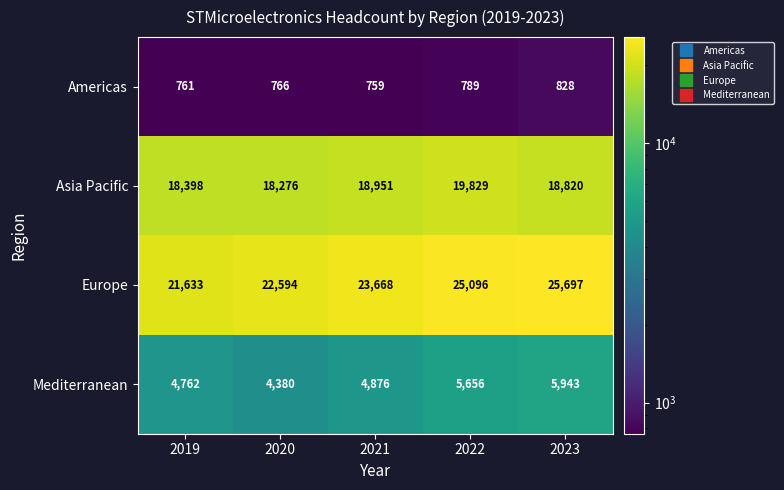

At how many categories does at least one series exceed 21891?

4